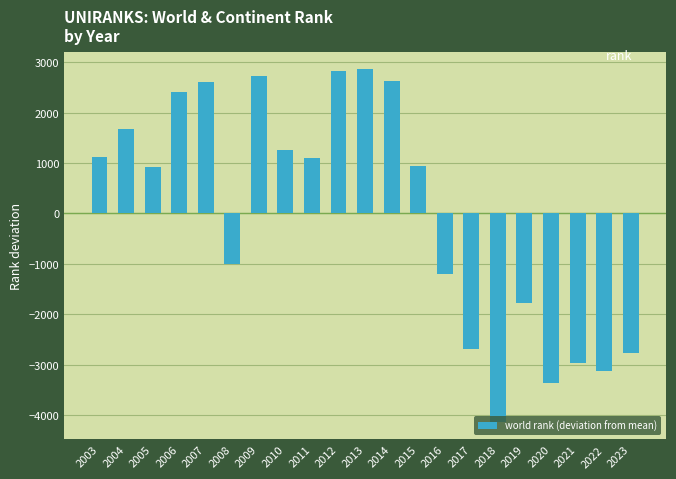

What is the sum of the values at 2009 and 2019?

943.9